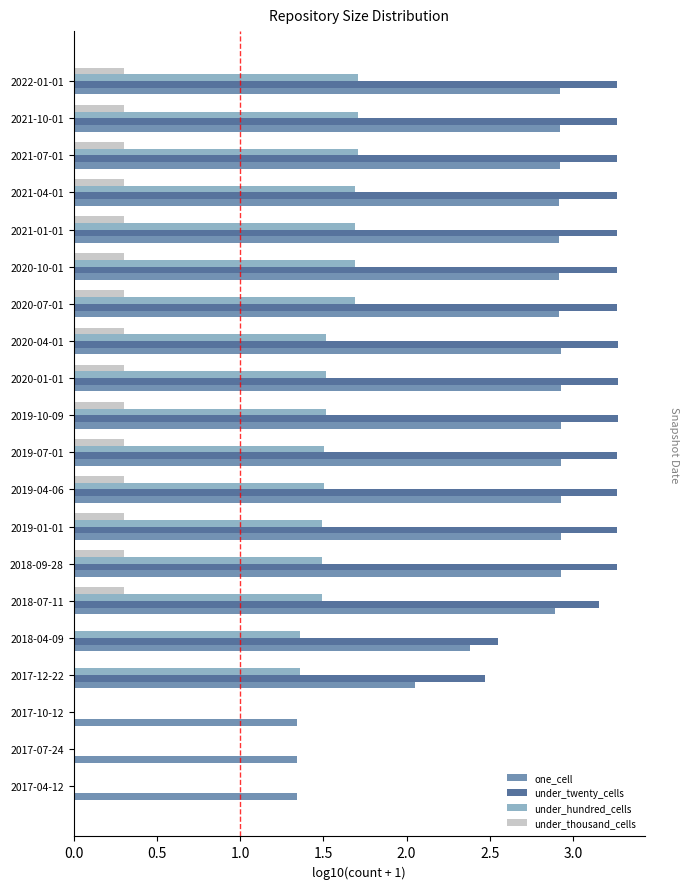

What is the sum of the under_hundred_cells values at 2017-04-12 and 2018-07-11?

1.5